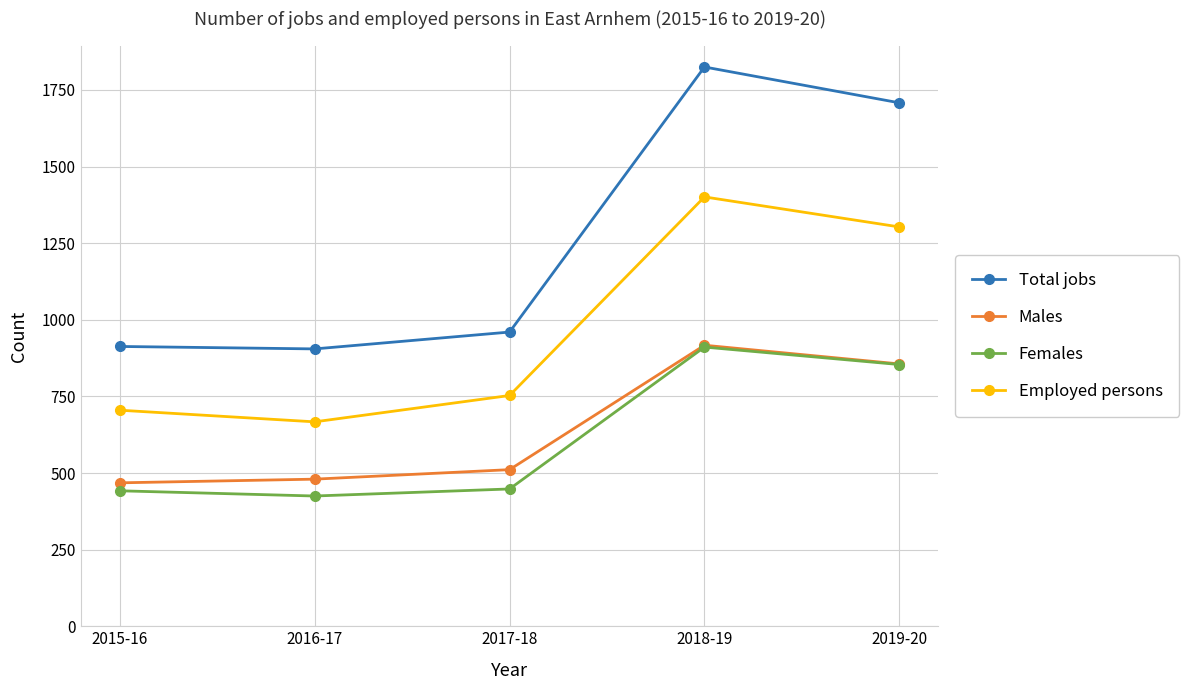

True or false: Total jobs and Males cross at least once.

False